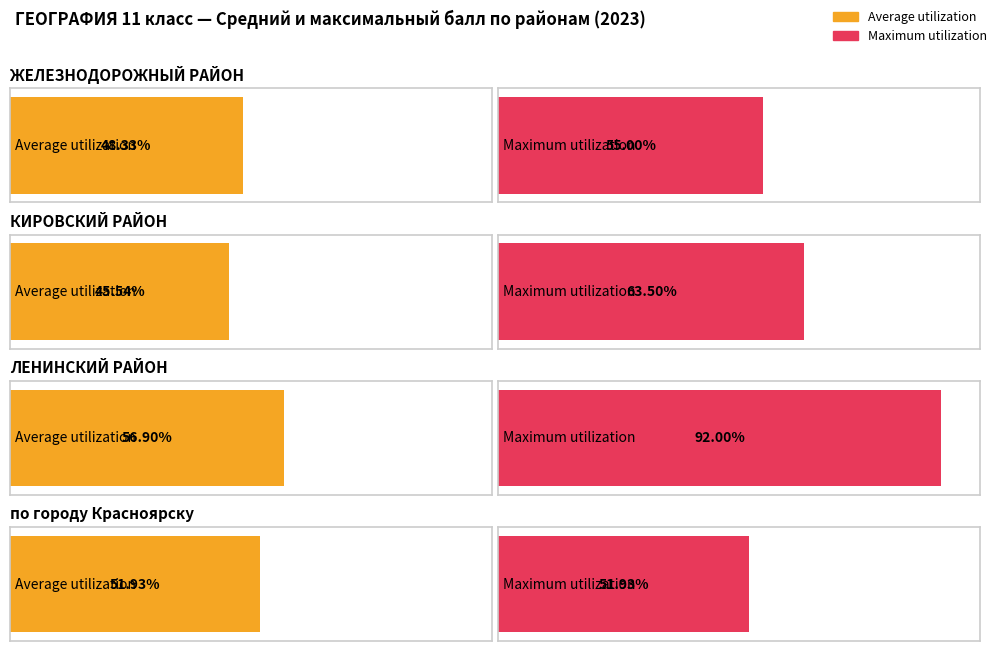

What is the highest value of the Average utilization series?

56.9